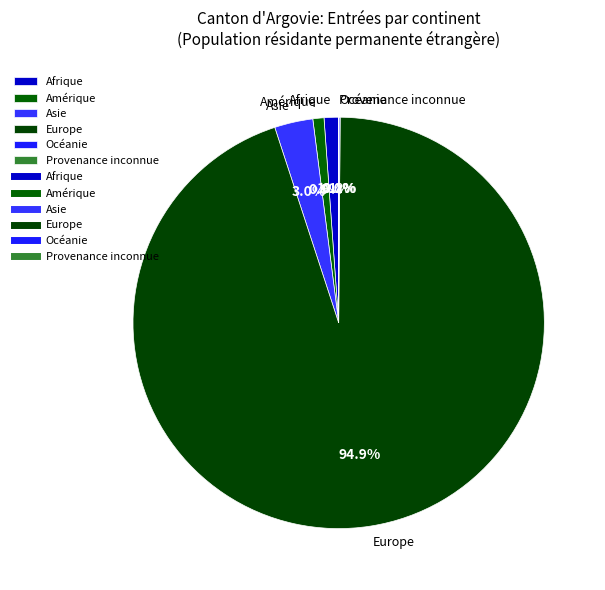

What percentage is NOT represented by Afrique?

98.9%